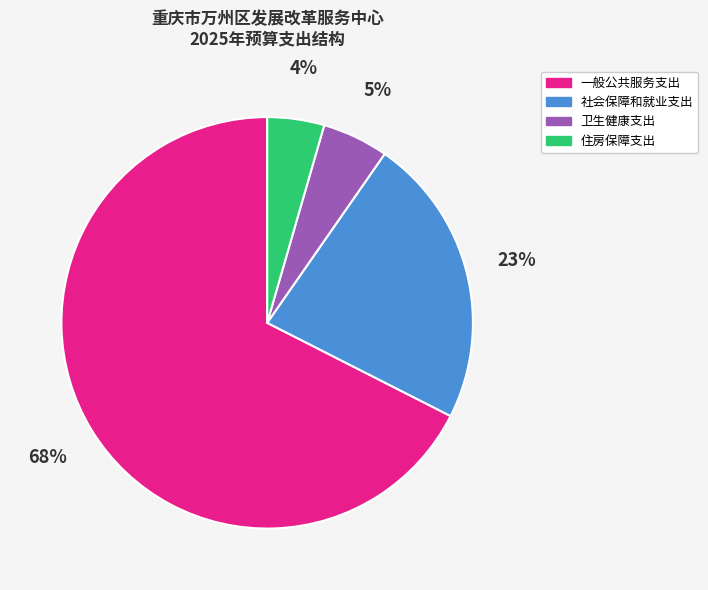

To the nearest percent, what percentage of the pie is 卫生健康支出?

5%